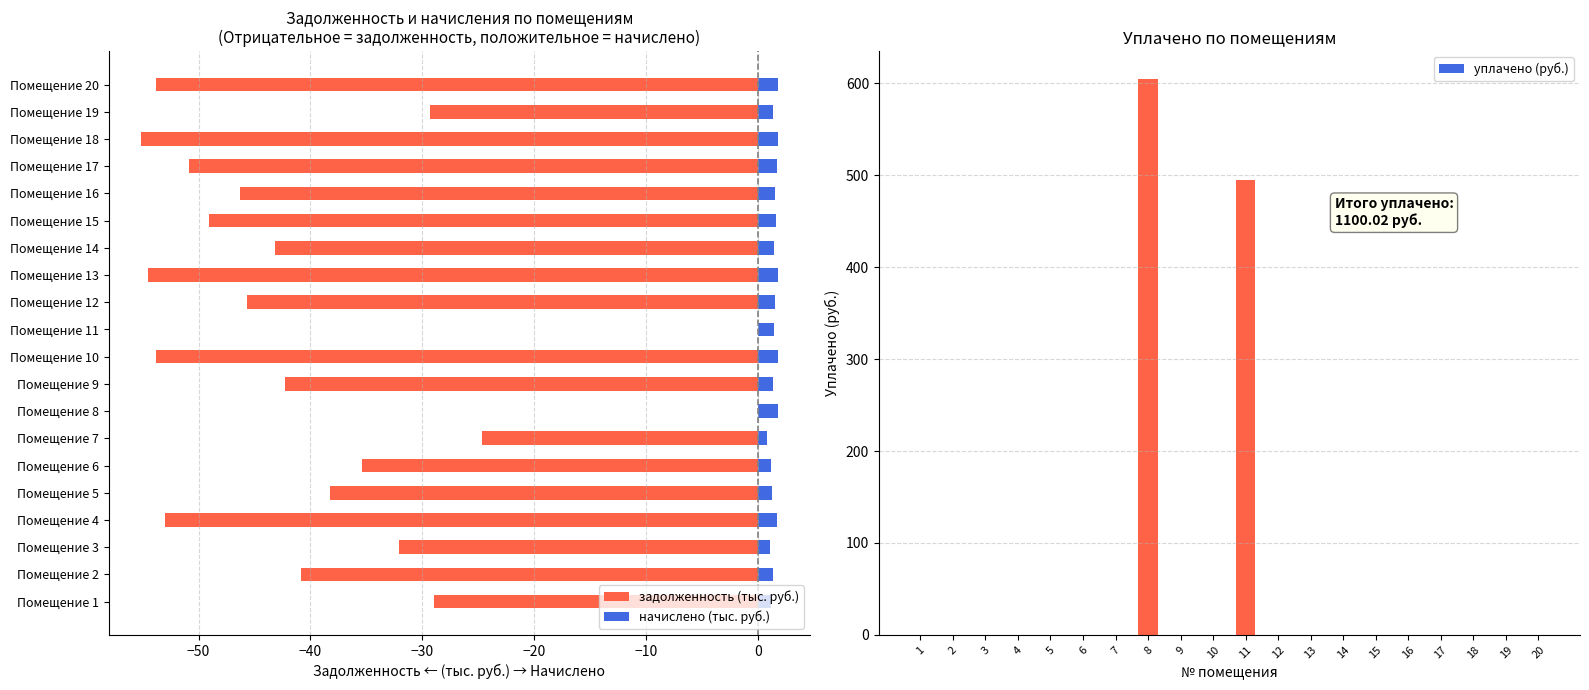

Which series has the largest total across all categories?

уплачено (руб.)